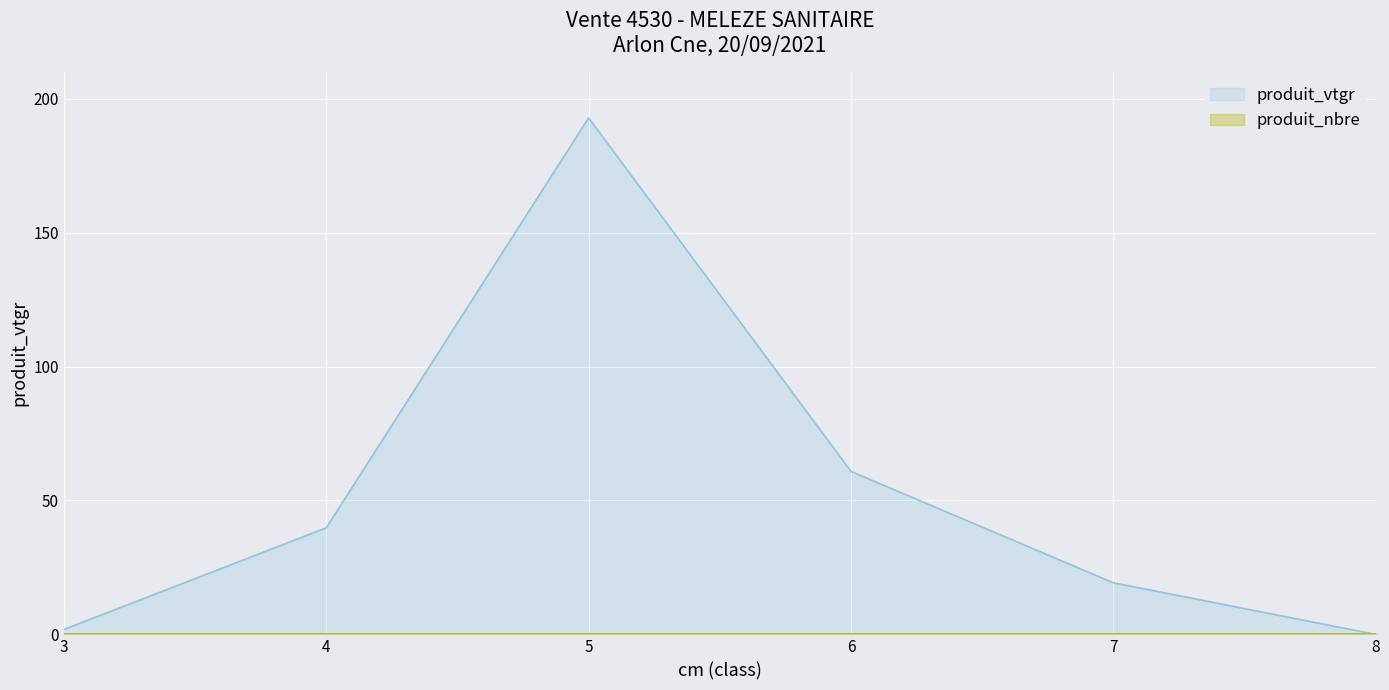

Read the produit_vtgr value at 3.

1.8